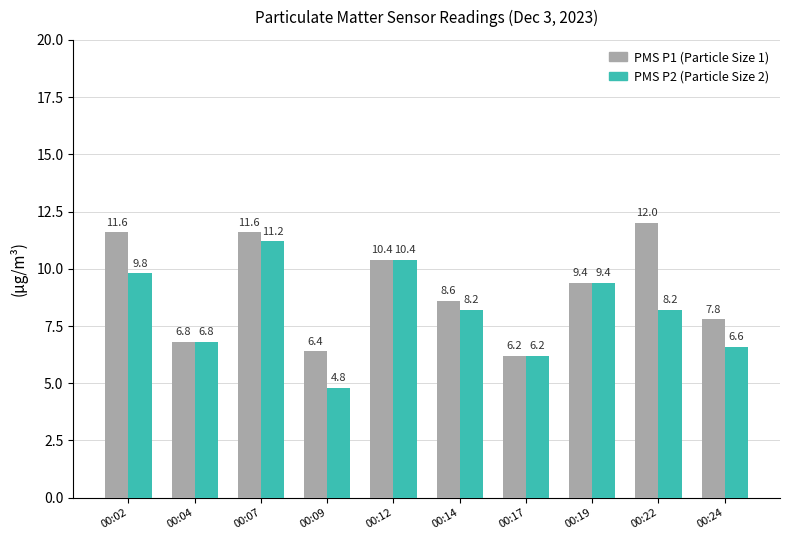

What is the greatest value displayed?

12.0